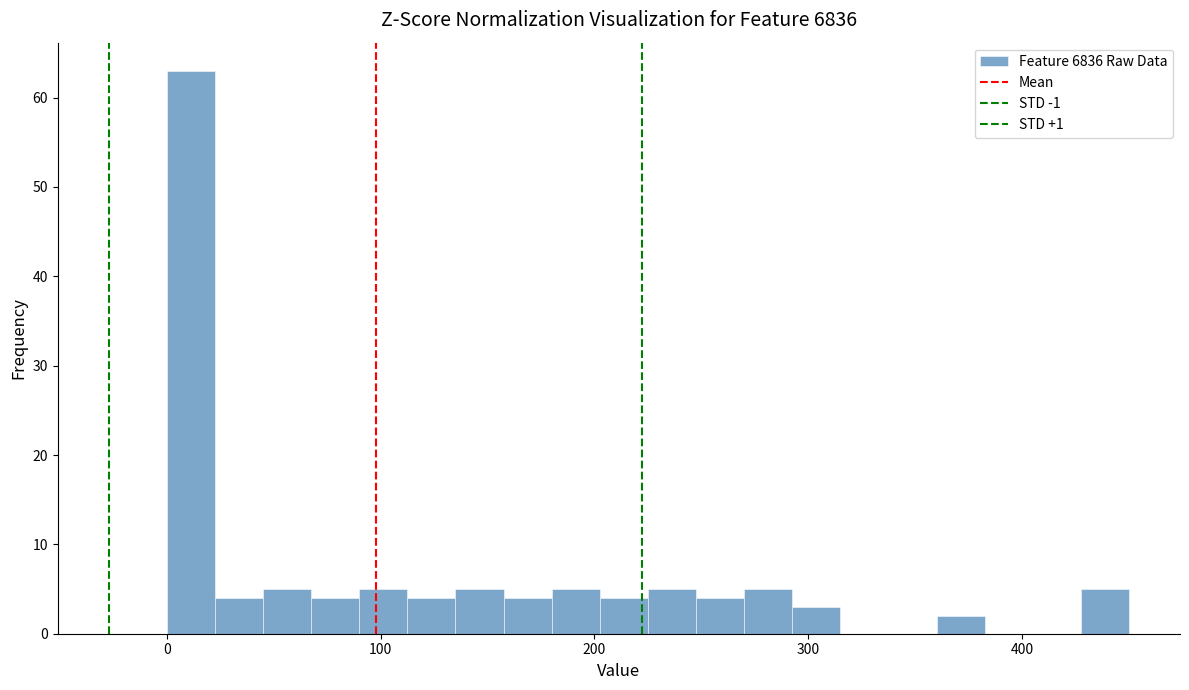

Read against the x-axis, roughly where is the centre of the tallest bar?

10